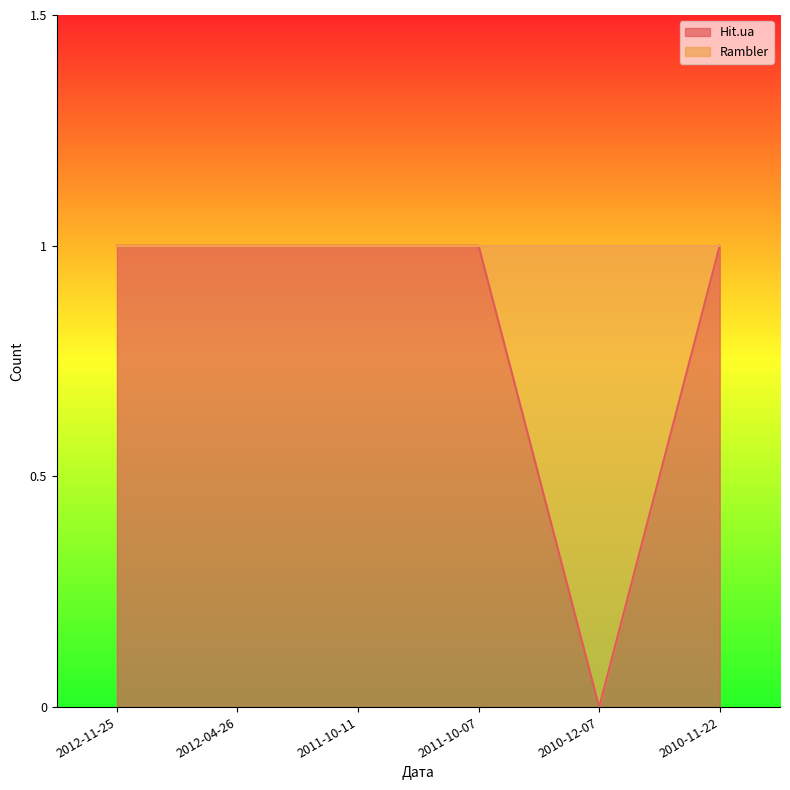

Reading left to right, what are all the values shown in this chart?

1	1	1	1	0	1